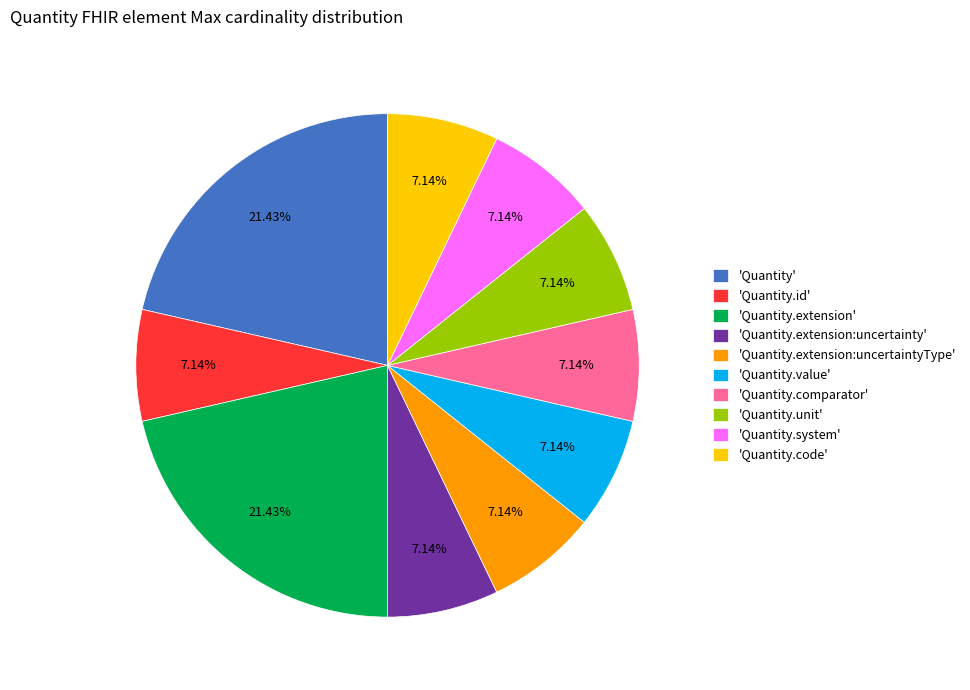

What is the ratio of the value at 'Quantity.system' to the value at 'Quantity.extension:uncertainty'?

1.0